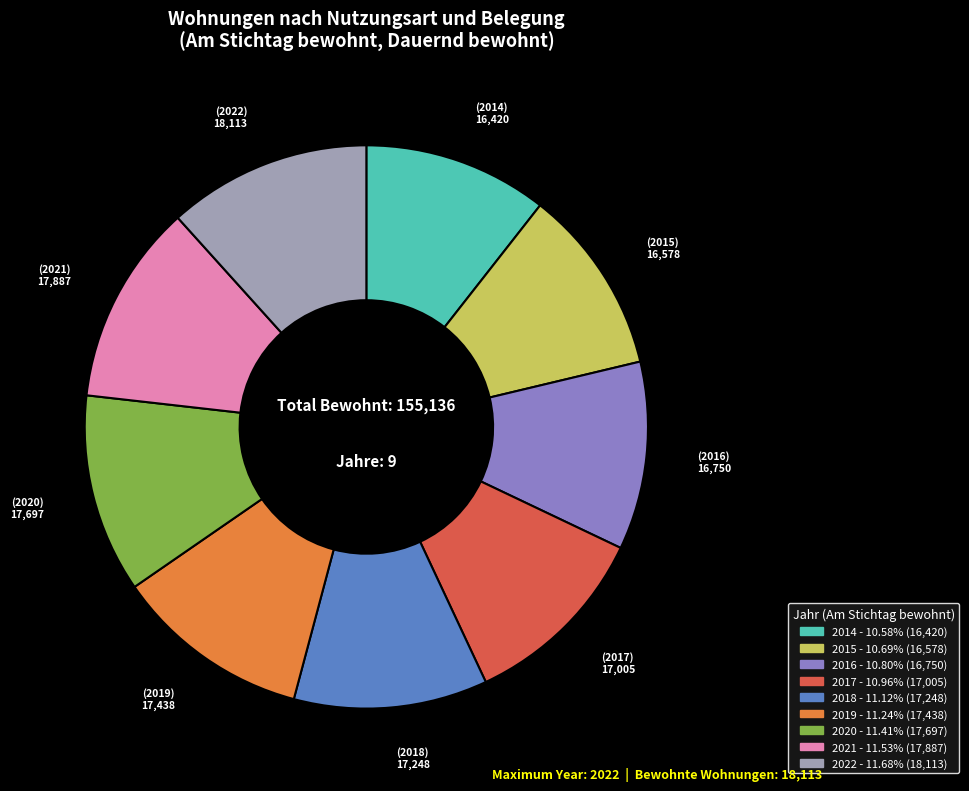

Do 2020 and 2019 together represent more than half of the pie?

No